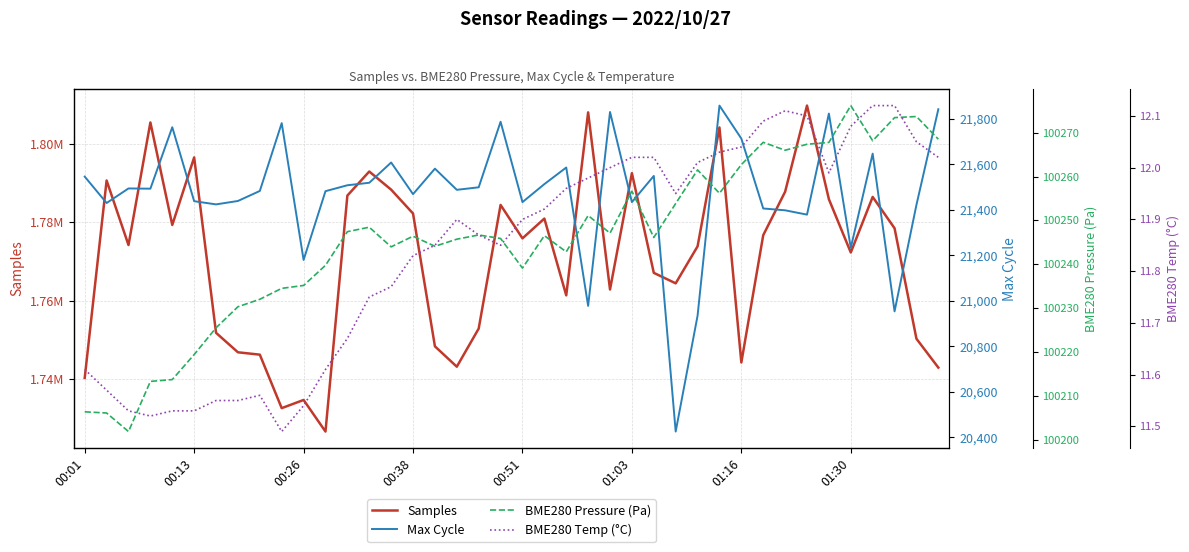

How many interior local peaks does the BME280 Pressure (Pa) series have?

10